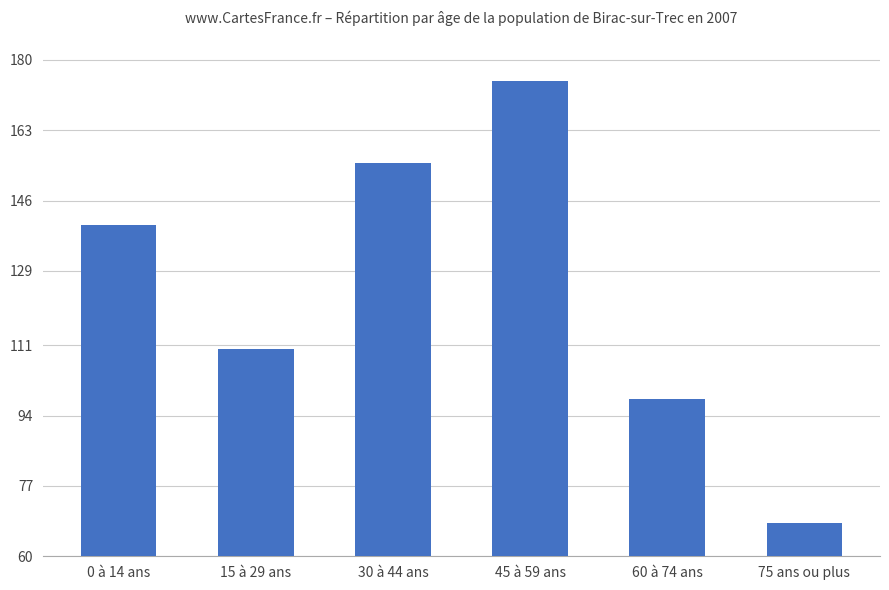

Approximately how many times larger is the value at 75 ans ou plus compared to 0 à 14 ans?

0.5